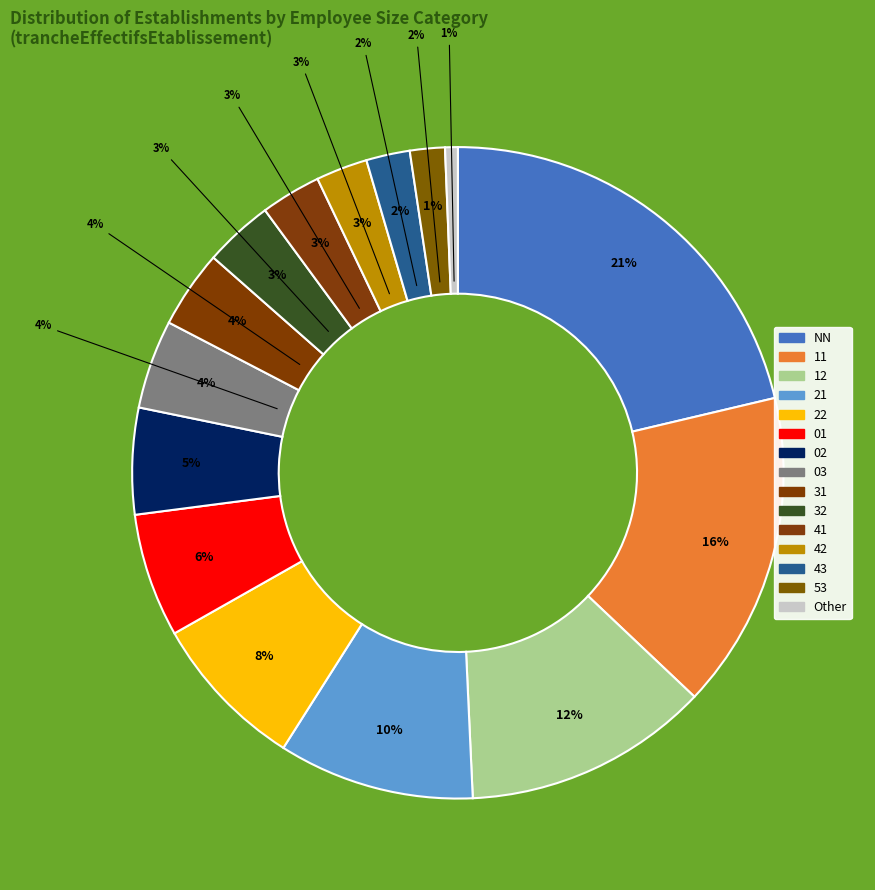

Rank the categories by value from lowest to highest.

Other, 53, 43, 42, 41, 32, 31, 03, 02, 01, 22, 21, 12, 11, NN